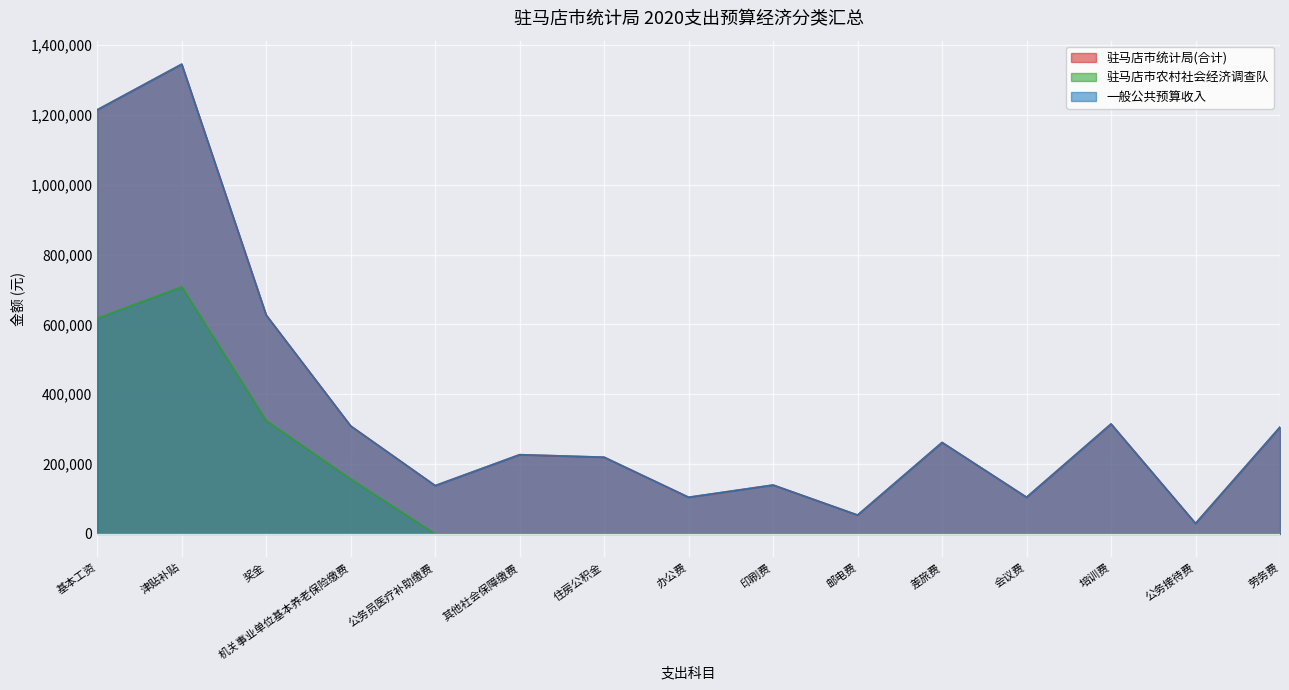

How many lines are shown in the chart?

3